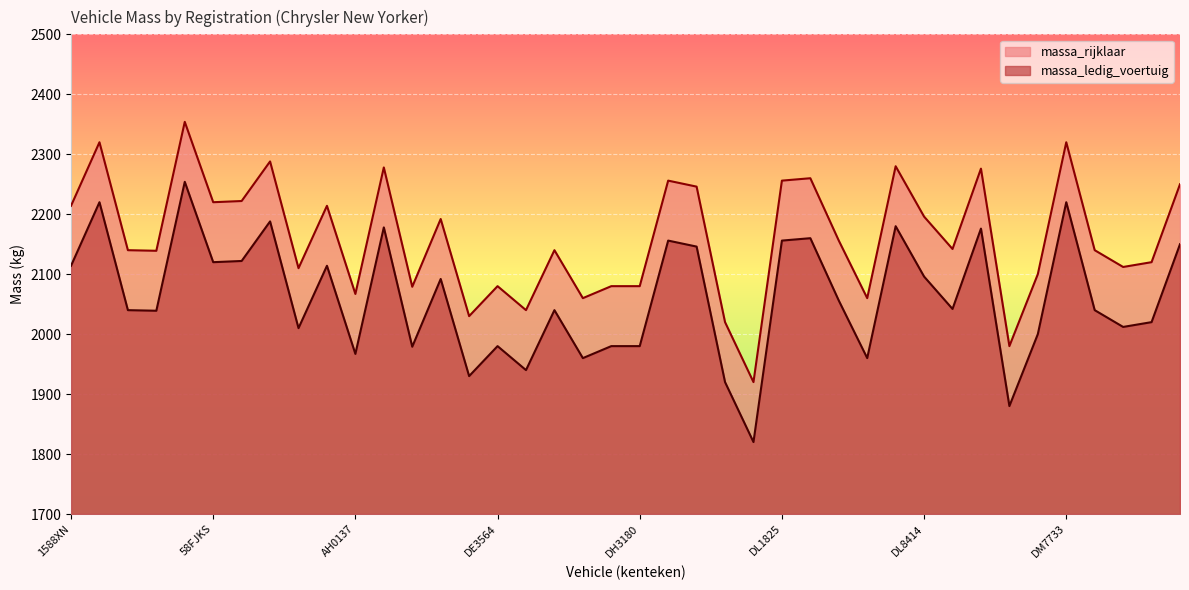

Where is massa_rijklaar nearest to the value 2037?

22NV10